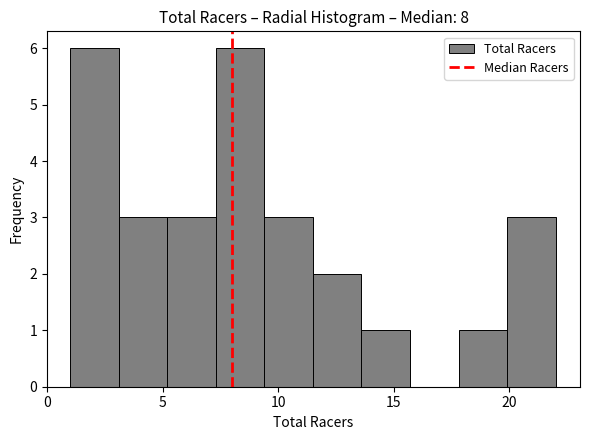

Reading left to right, transcribe this chart: for each bar, give the range it covers on the x-axis and its height. Neither the bar edges nor the heights are printed on the chart, so give them approximately, as read against the axes.

1.0 to 3.1: 6
3.1 to 5.2: 3
5.2 to 7.3: 3
7.3 to 9.4: 6
9.4 to 11.5: 3
11.5 to 13.6: 2
13.6 to 15.7: 1
15.7 to 17.8: 0
17.8 to 19.9: 1
19.9 to 22.0: 3